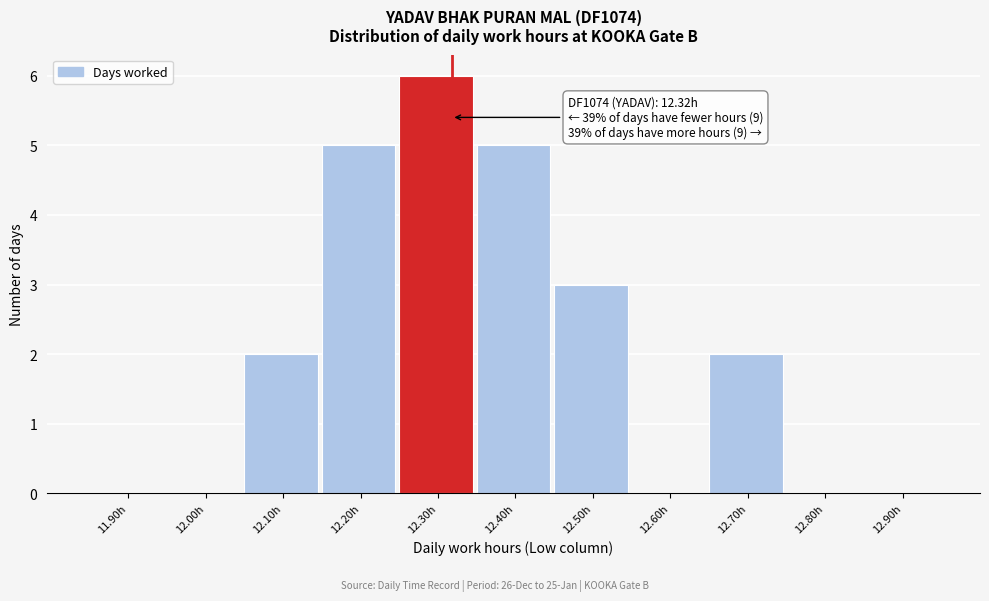

Reading right to left, extract all data points from this chart.

12.90h=0	12.80h=0	12.70h=2	12.60h=0	12.50h=3	12.40h=5	12.30h=6	12.20h=5	12.10h=2	12.00h=0	11.90h=0